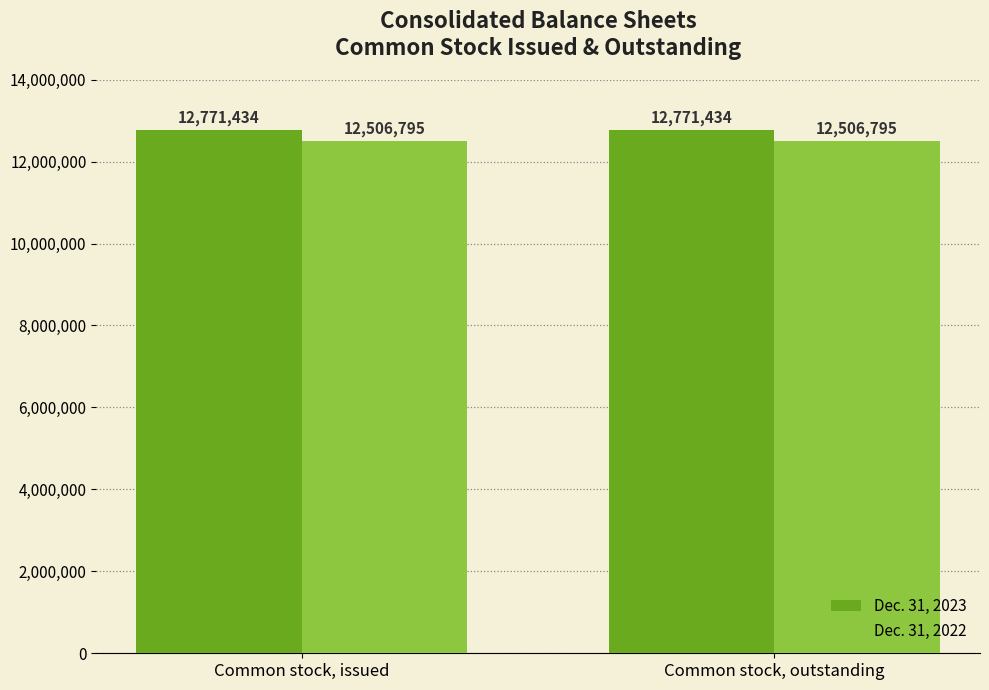

At how many categories does at least one series exceed 12694720?

2